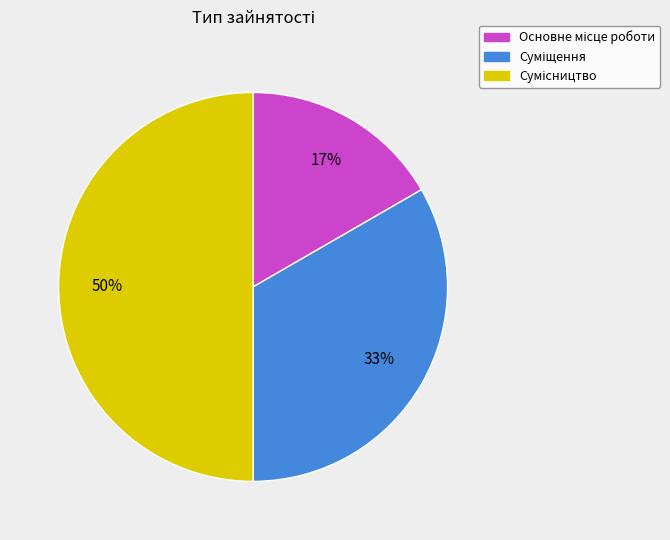

To the nearest percent, what is the average slice percentage?

33%